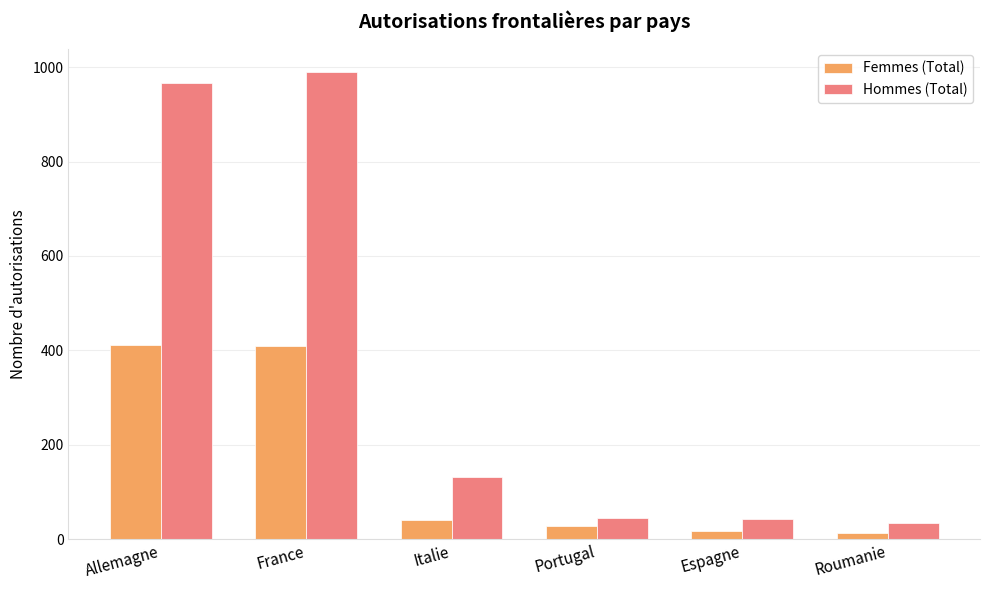

What is the difference between the highest and lowest values at Espagne?

24